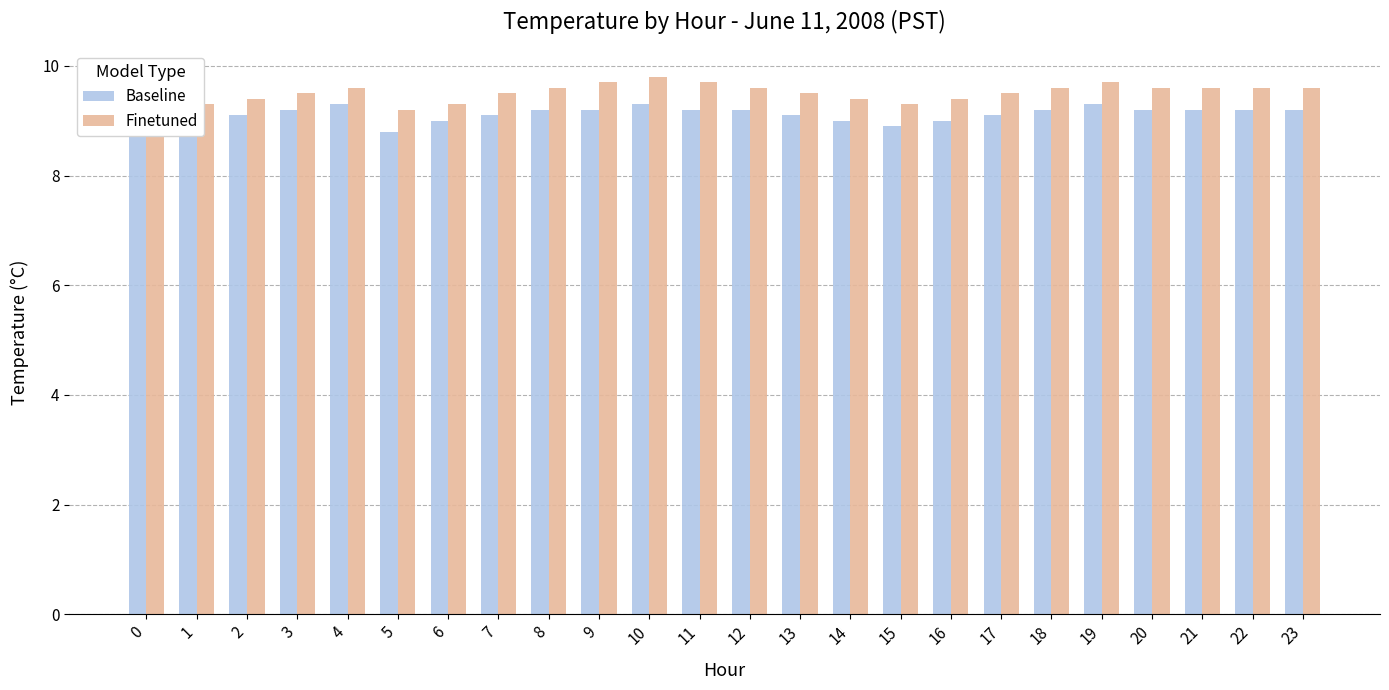

What is the sum of the Baseline values at 11 and 2?

18.3